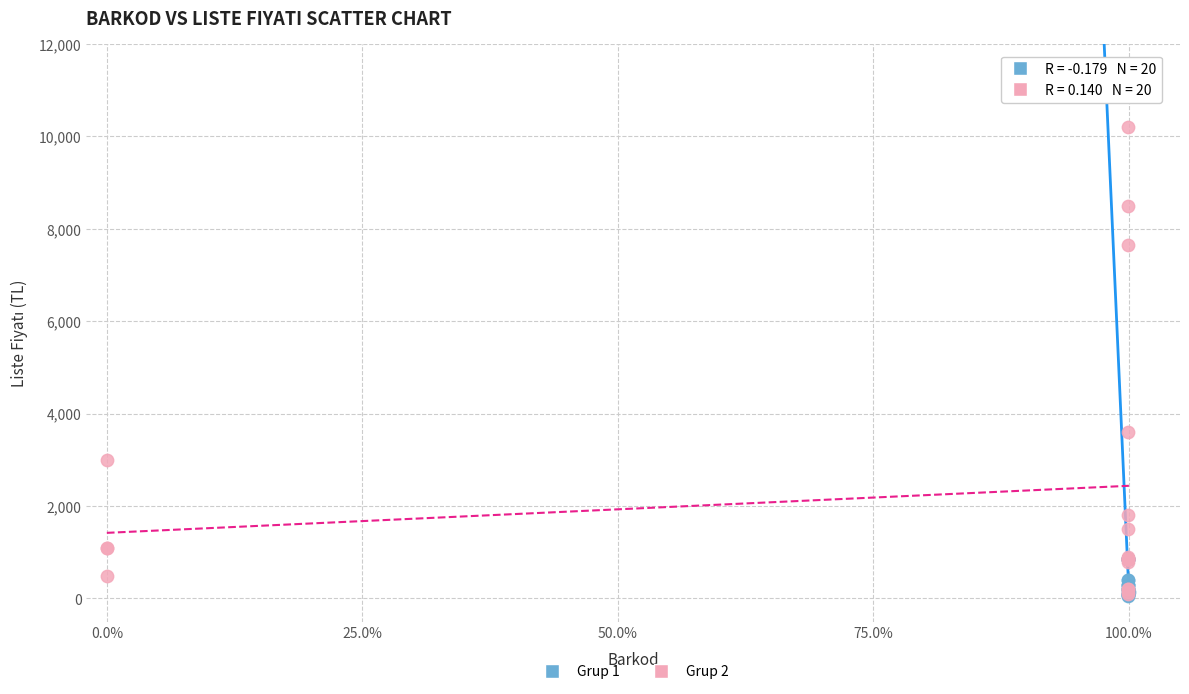

Which series contains the highest Y value?

Grup 2